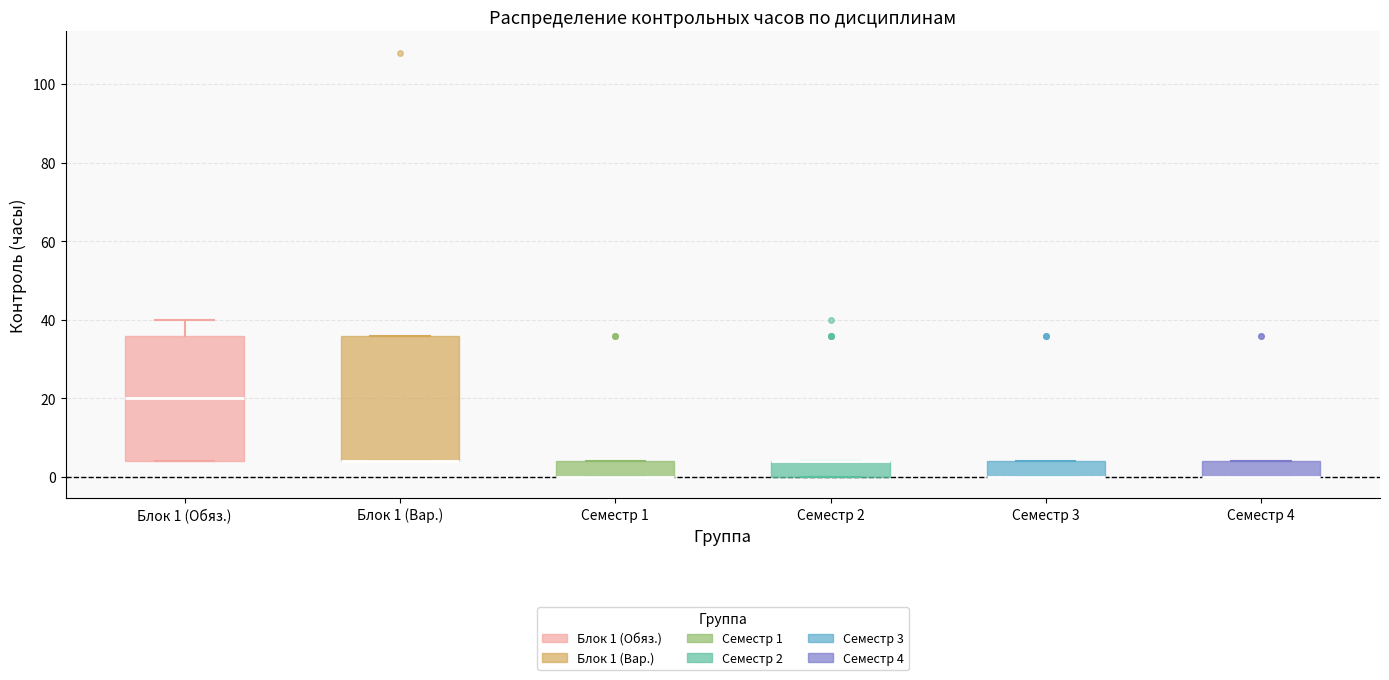

Where is the upper edge of the box for Семестр 4 on the y-axis? The values are not printed on the chart, so give them approximately, as read against the axis.

4